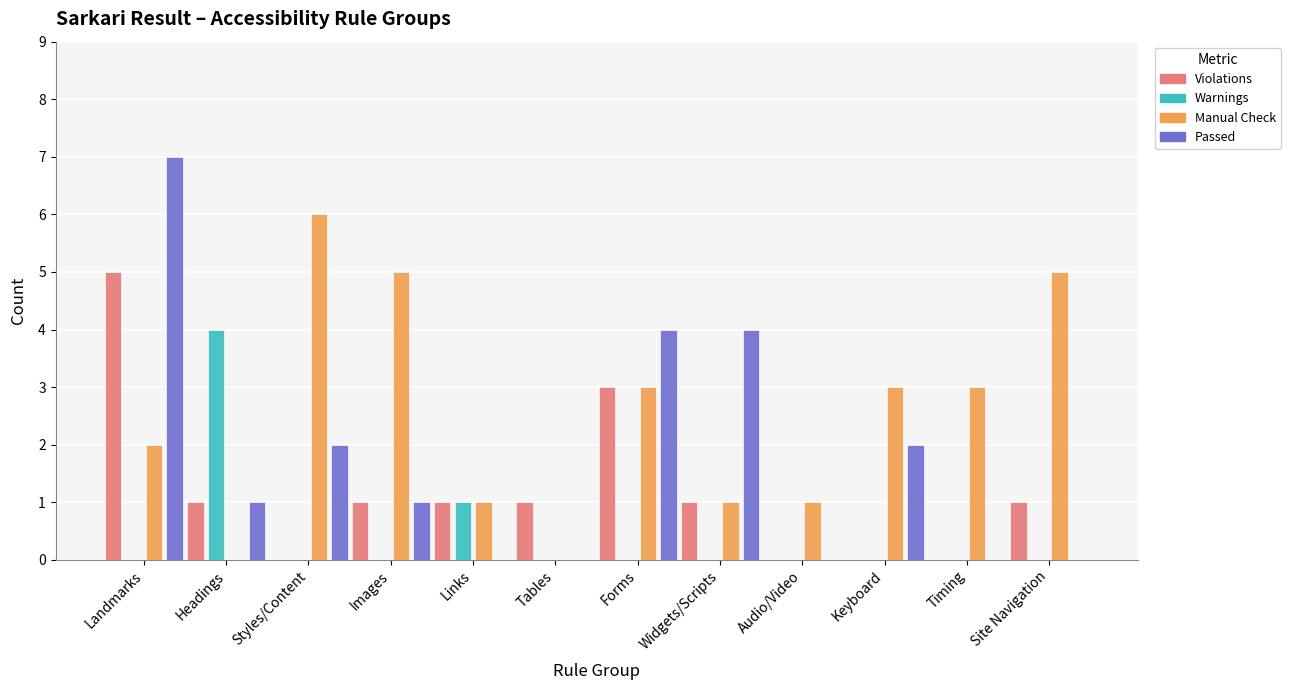

At which label does Manual Check reach its peak?

Styles/Content